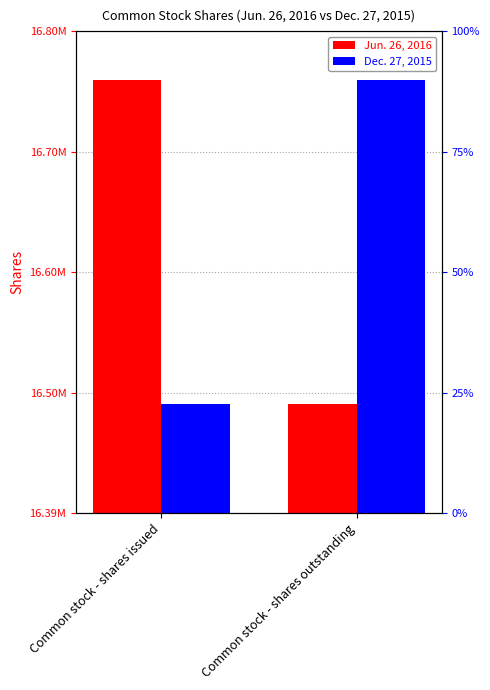

At which category is the sum across all series the highest?

Common stock - shares issued